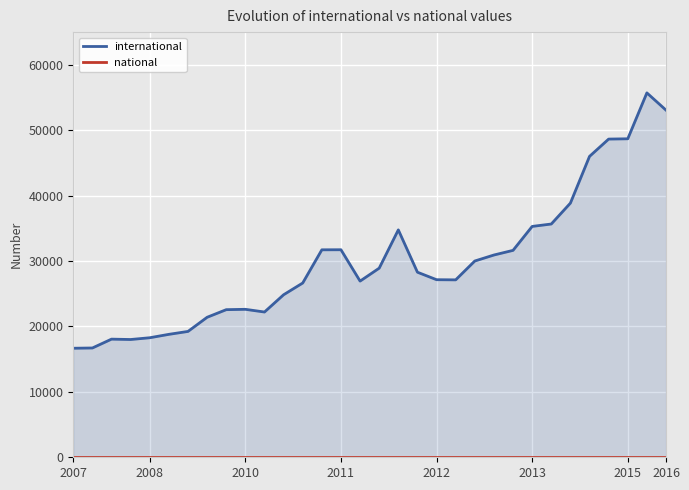

True or false: international and national intersect in this chart.

False